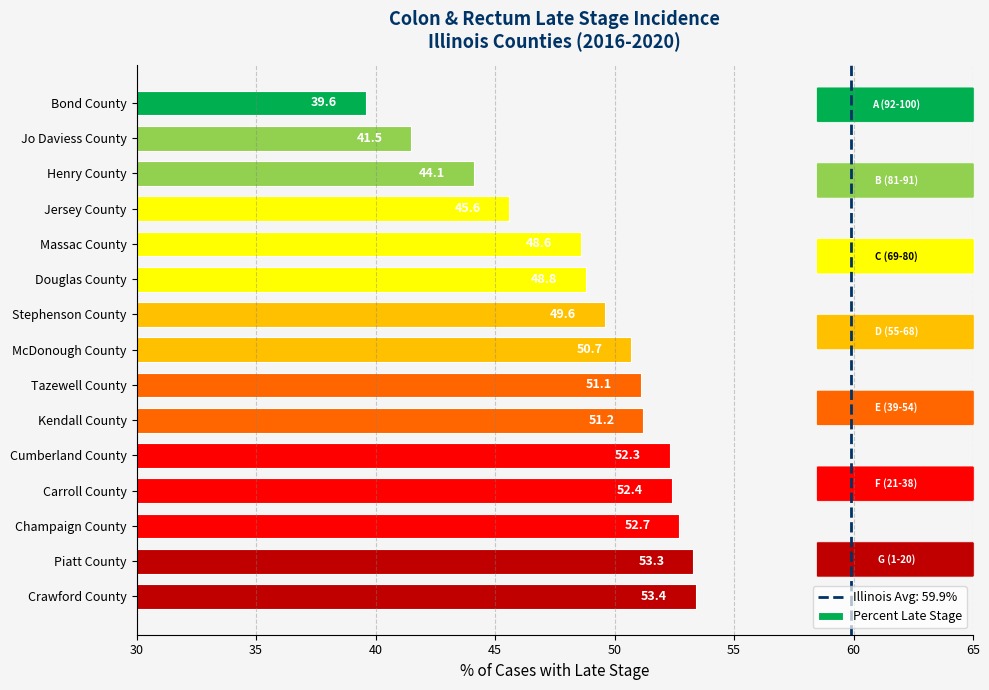

The chart shows a value of 53.3 at Piatt County. True or false?

True